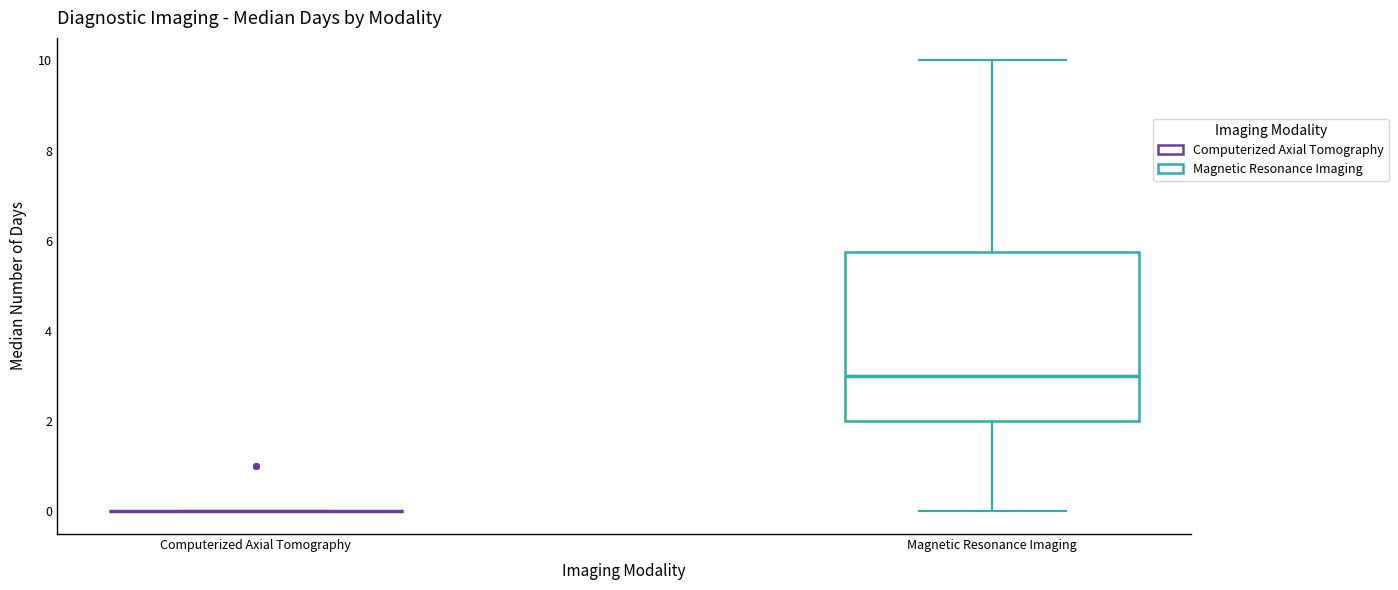

Reading left to right, transcribe this box plot: for each box, give where its median line is, the range the box spans, and where its two whiskers end, as read against the y-axis. The values are not printed on the chart, so give them approximately, as read against the axis.

Computerized Axial Tomography: box collapsed to a line at 0.0, whiskers 0.0 to 0.0
Magnetic Resonance Imaging: median 3.0, box 2.0 to 5.8, whiskers 0.0 to 10.0